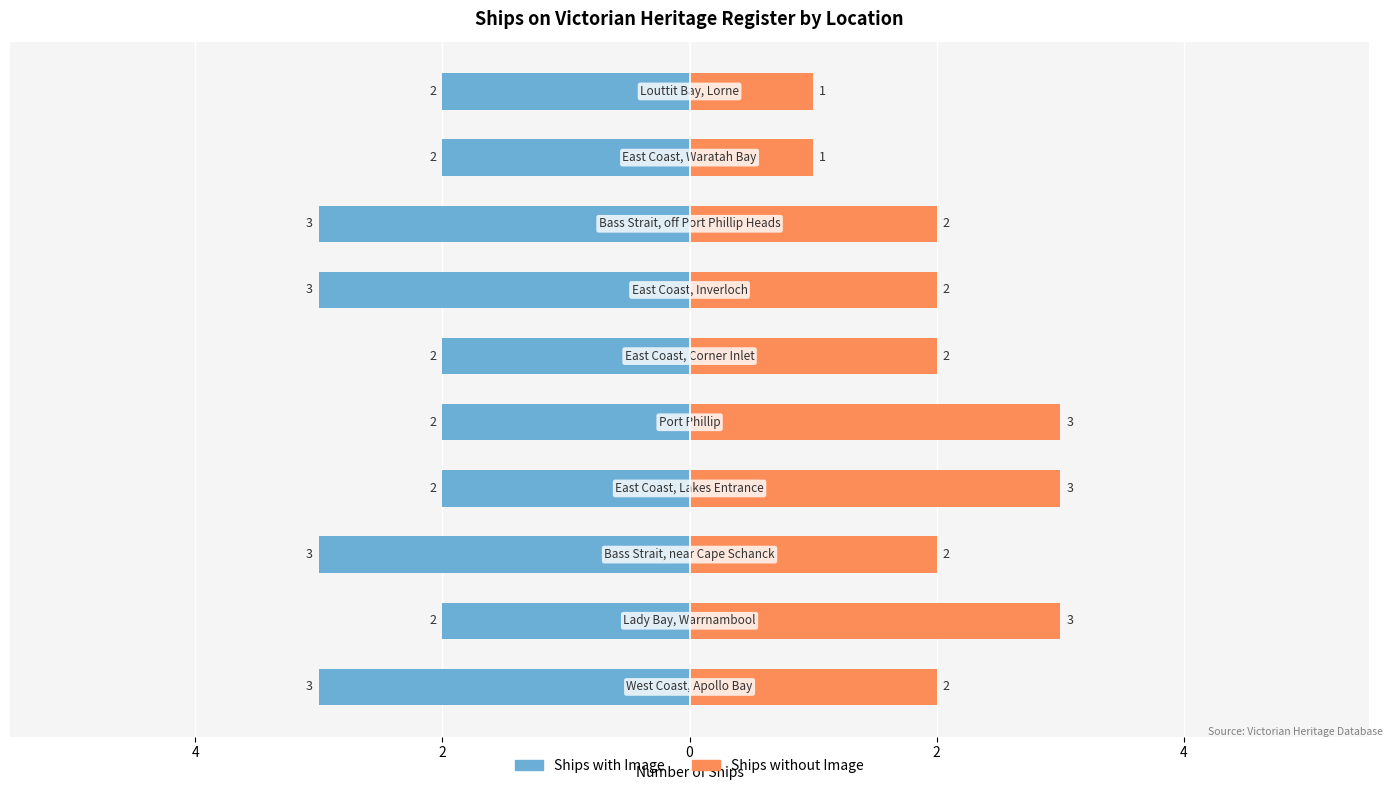

What is the value of the Ships without Image bar at the 9th from the left?

1